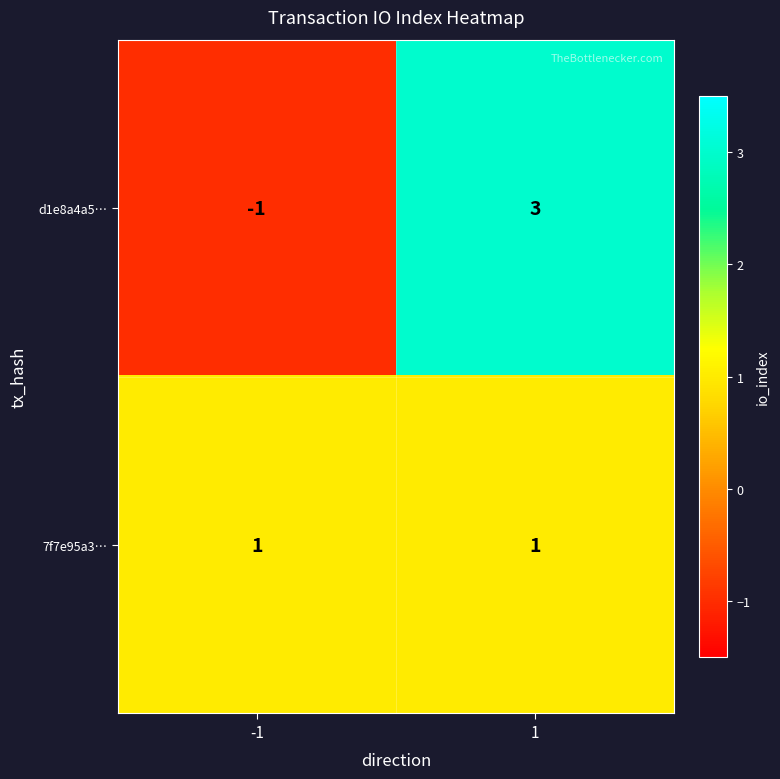

The value of d1e8a4a5… at 1 is 5. True or false?

False